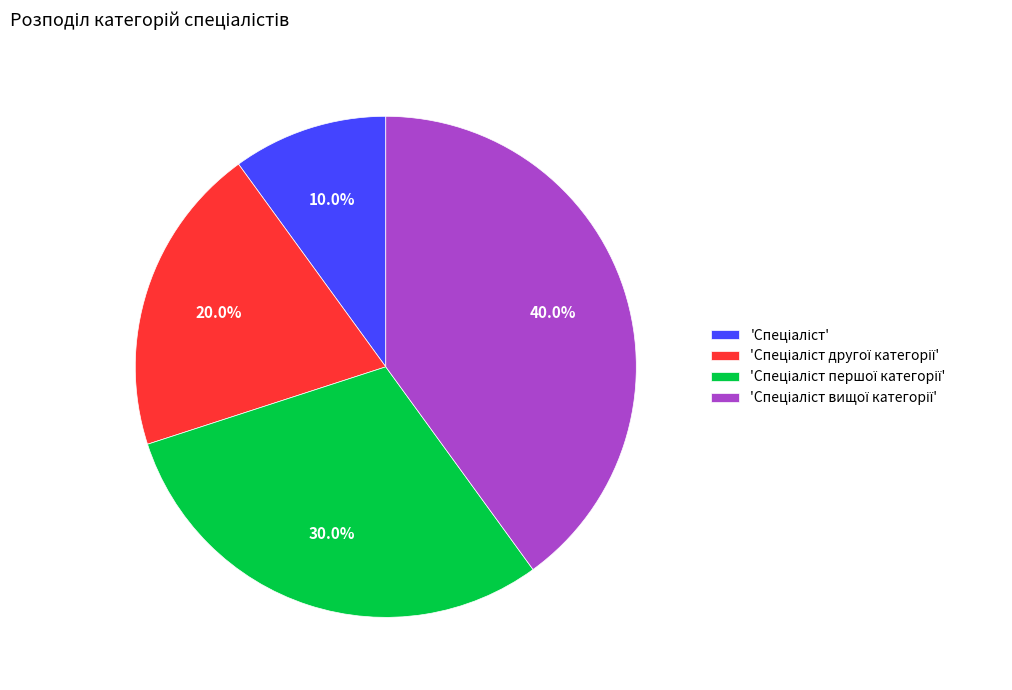

How many slices are in this pie chart?

4